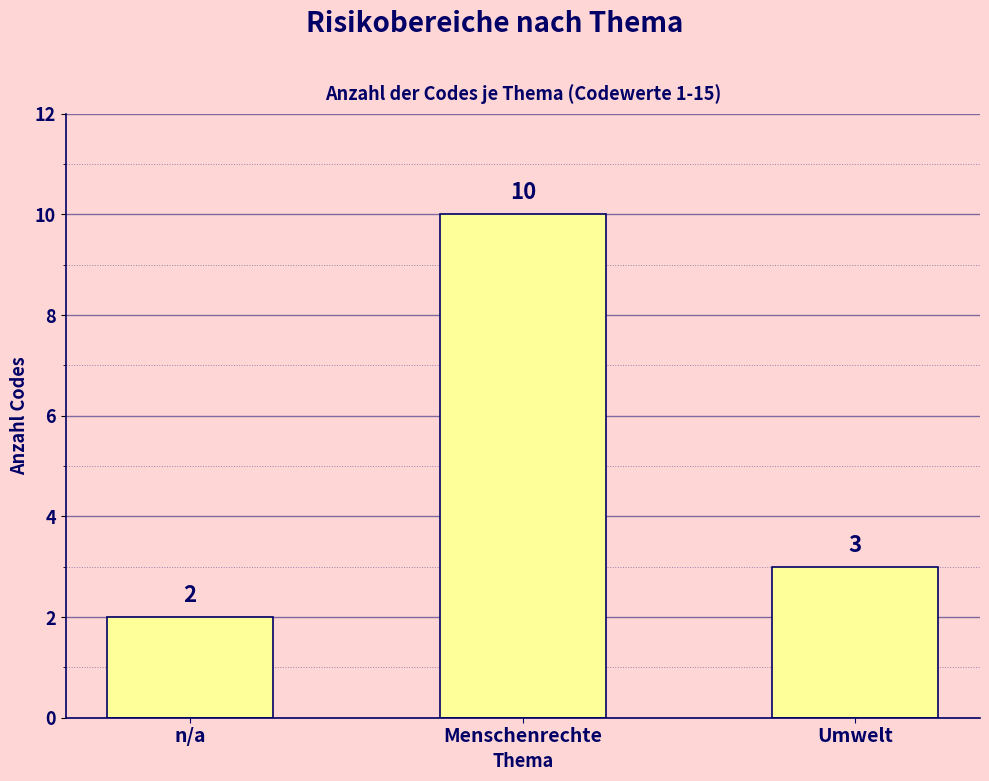

Reading right to left, transcribe all the data shown in this chart.

3	10	2